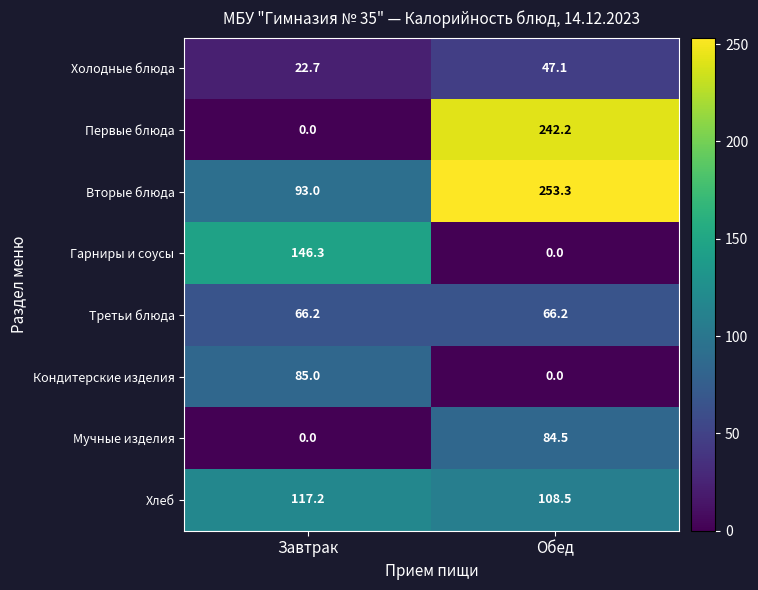

What is the greatest value displayed?

253.3